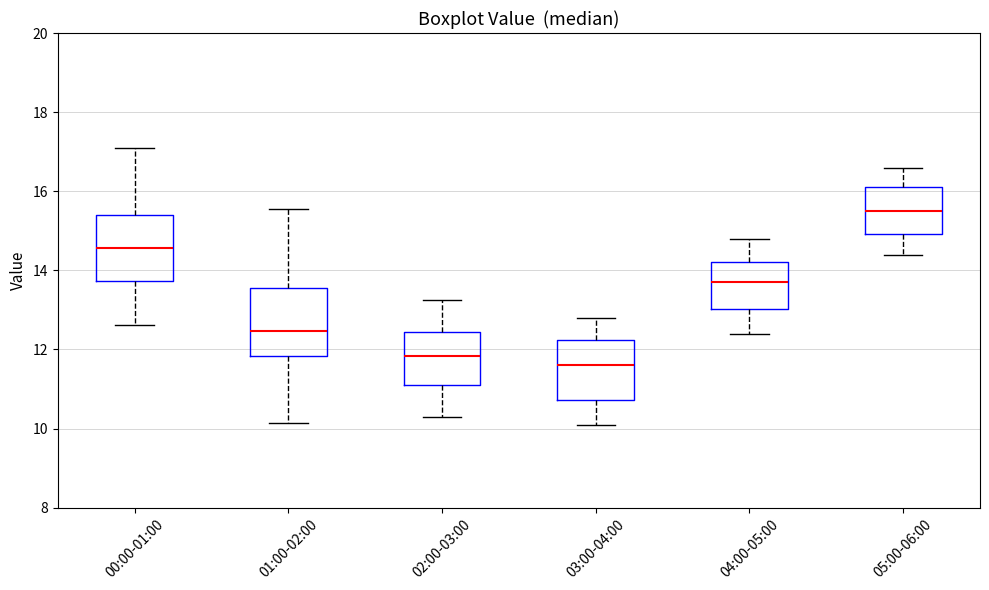

Which box's median line is the highest?

05:00-06:00